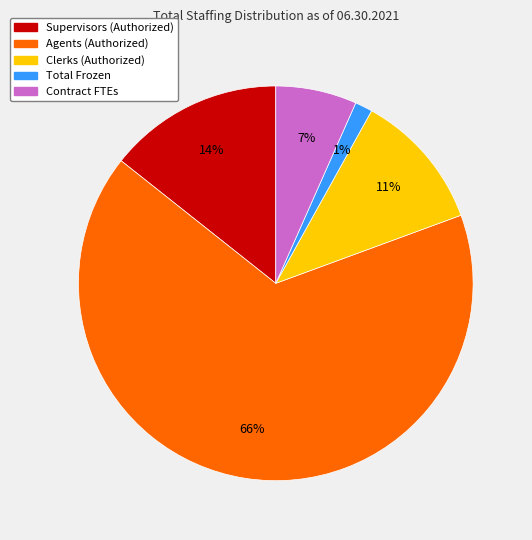

Is there any slice that represents more than half of the pie?

Yes